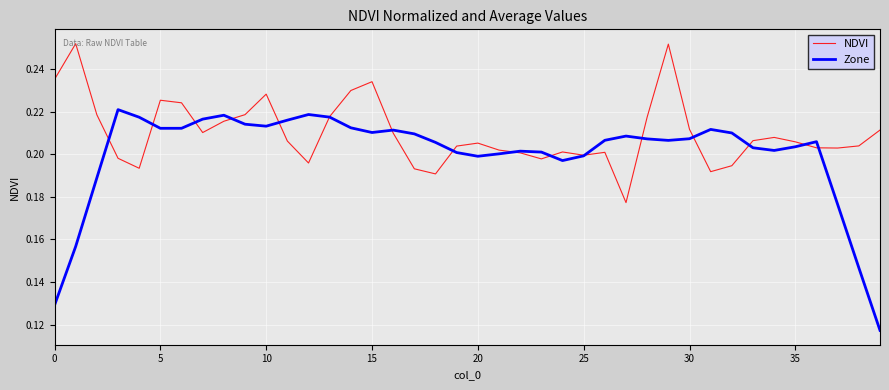

How many intersections are there between NDVI and Zone?

16